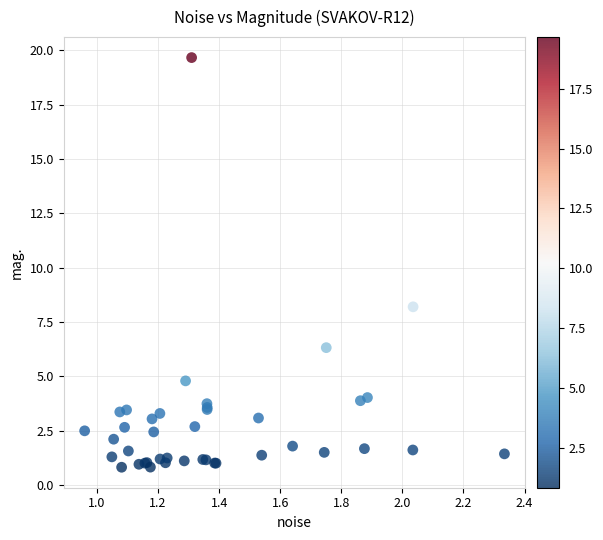

What Y value in the scatter plot is closest to 10?

8.2